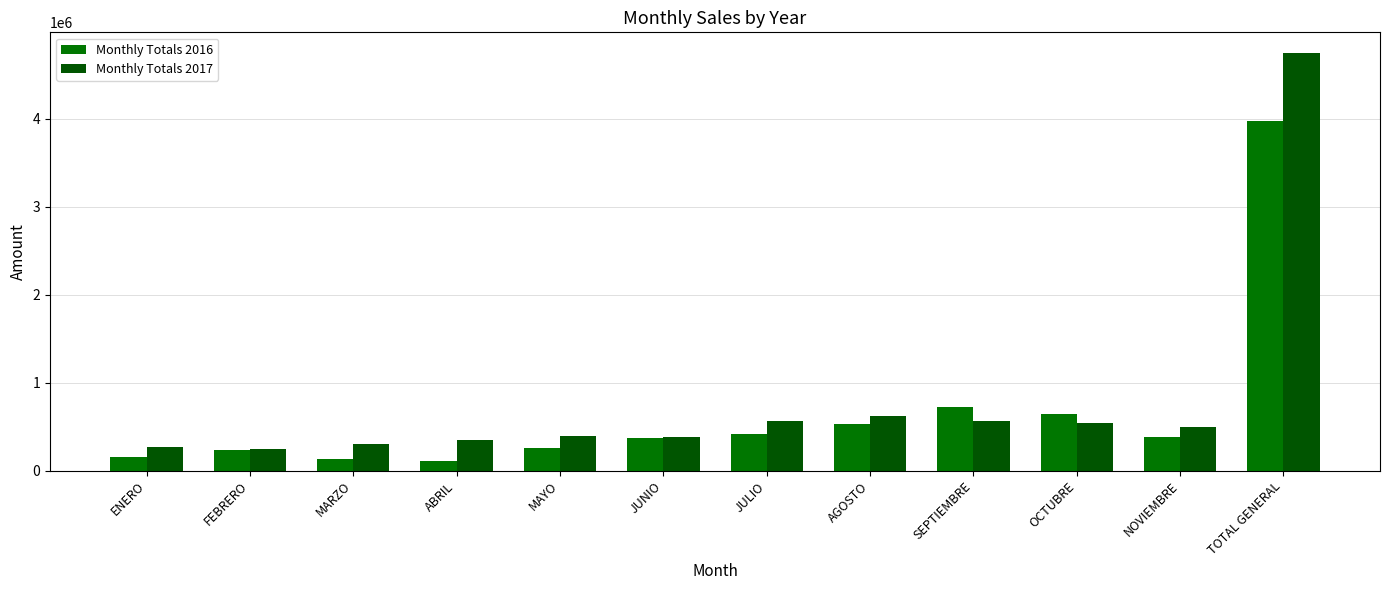

What position from the right is AGOSTO?

5